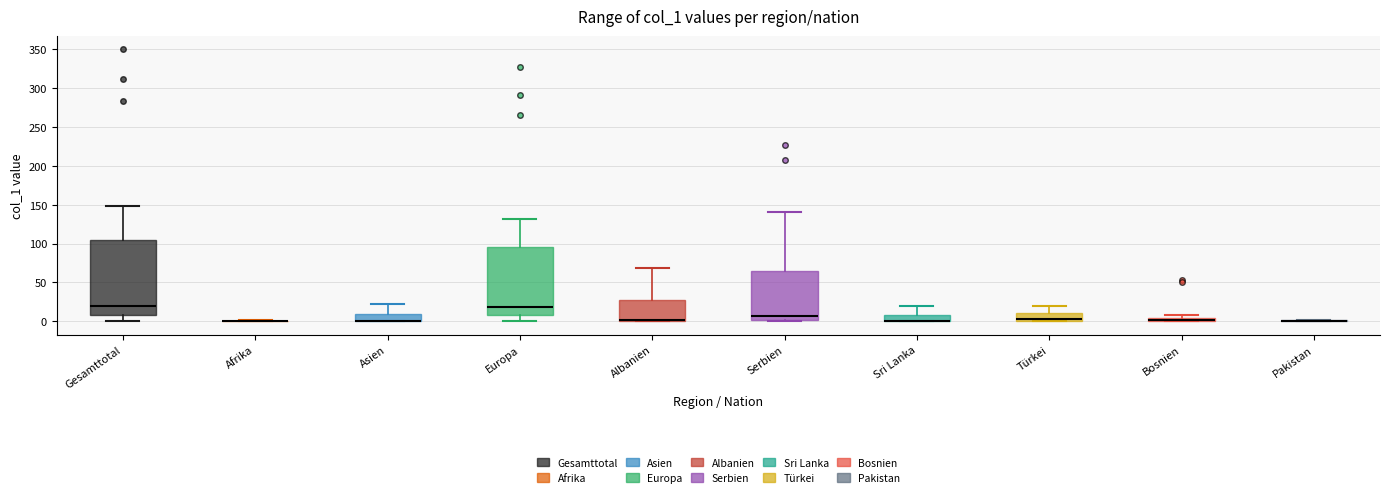

Comparing the boxes themselves (not the whiskers), which one is the tallest?

Gesamttotal